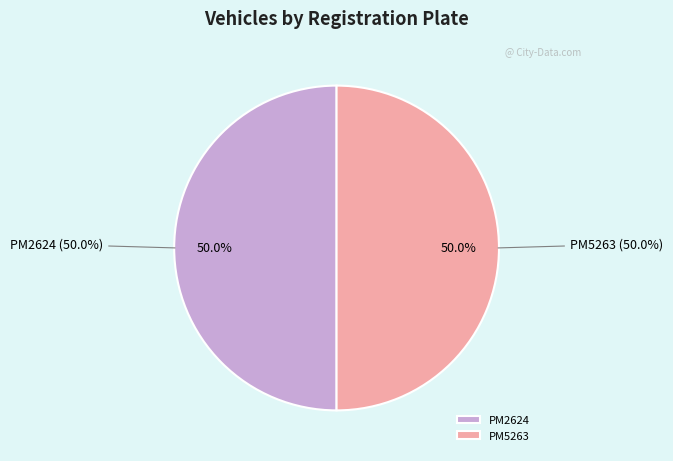

Approximately how many times larger is the value at PM2624 compared to PM5263?

1.0